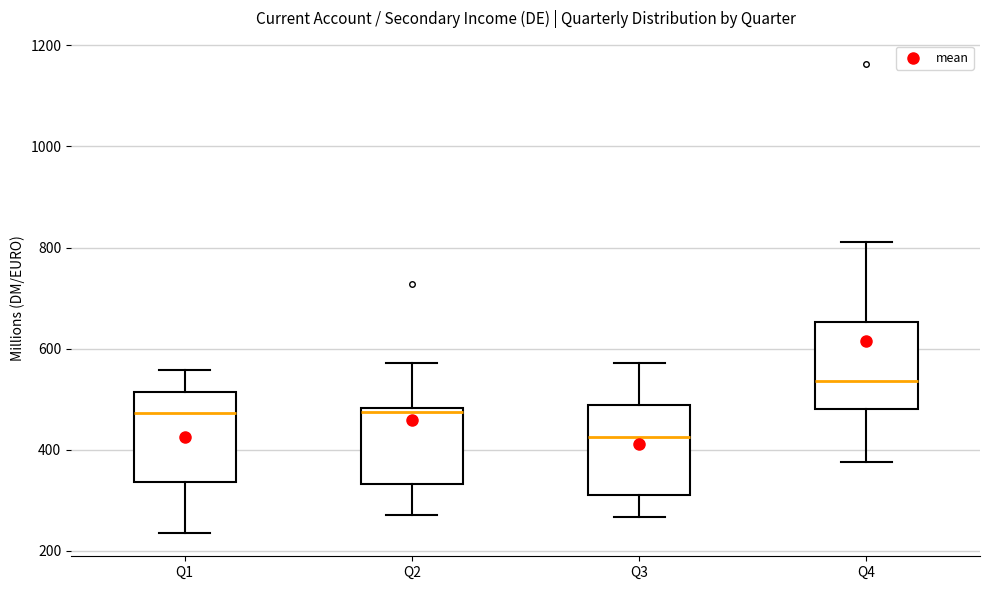

Reading left to right, read every box against the y-axis: the position of its median line, the range the box covers, and the ends of its whiskers. The values are not printed on the chart, so give them approximately, as read against the axis.

Q1: median 480, box 340 to 520, whiskers 240 to 560
Q2: median 480 (just below the box's upper edge), box 340 to 480, whiskers 280 to 580
Q3: median 420, box 320 to 480, whiskers 260 to 580
Q4: median 540, box 480 to 660, whiskers 380 to 820